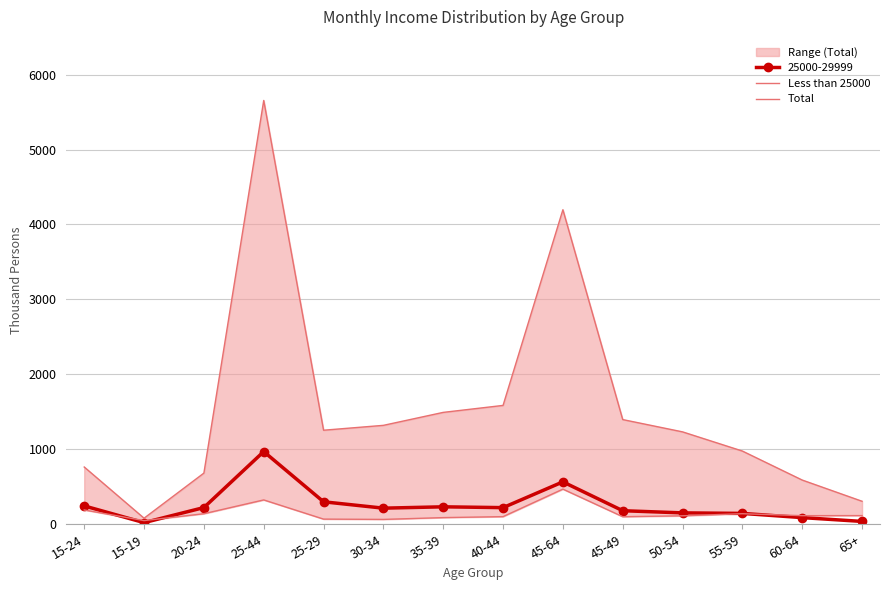

How many values in the 25000-29999 series are below 222?

7